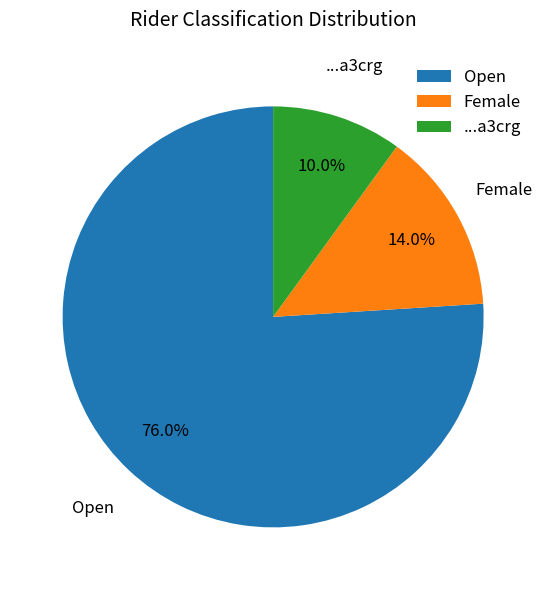

What percentage do ...a3crg and Open together represent?

86.0%